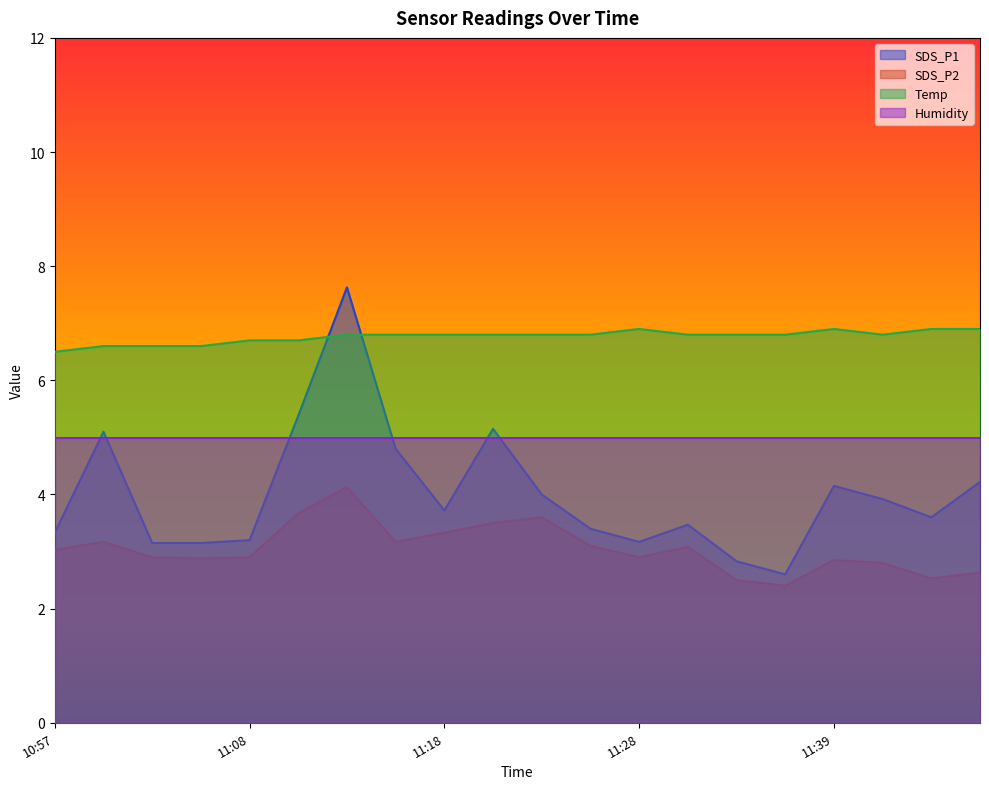

Is it true that SDS_P1 equals 3.1 at 11:05?

True